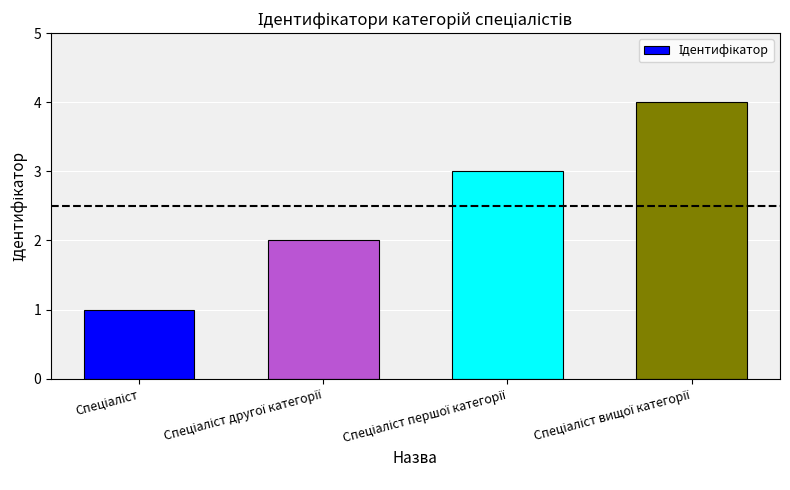

What is the greatest value displayed?

4